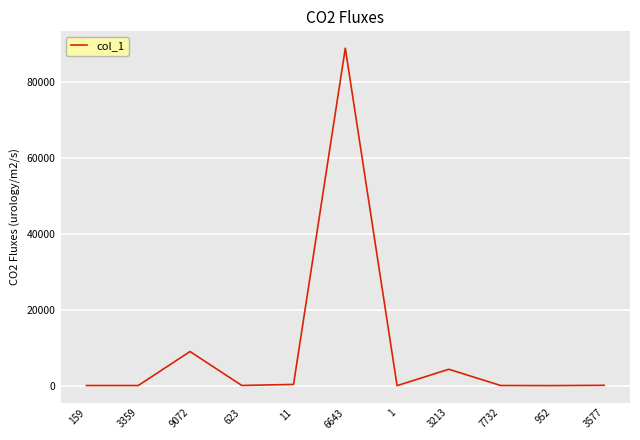

What is the greatest value displayed?

88942